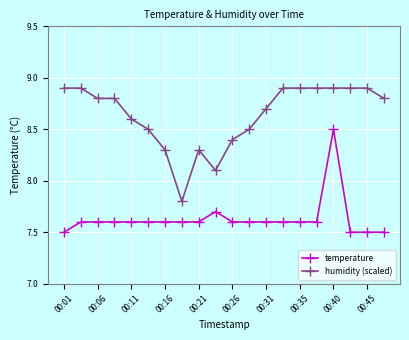

True or false: temperature and humidity (scaled) intersect in this chart.

False